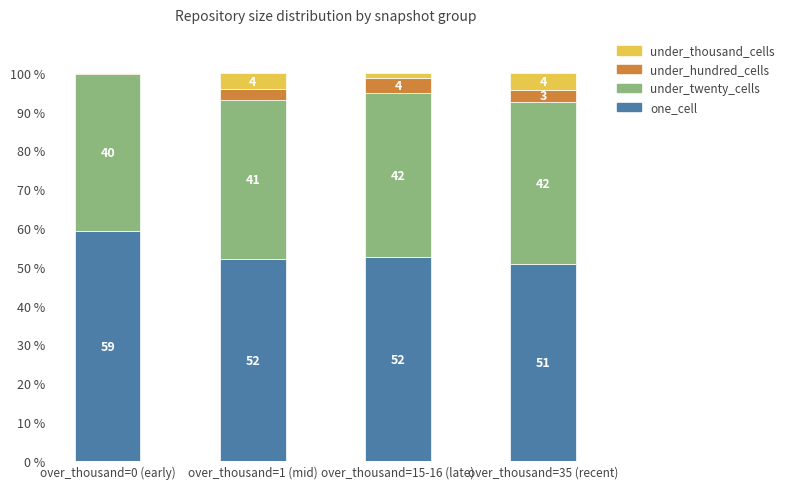

Between over_thousand=1 (mid) and over_thousand=35 (recent), which series saw the biggest shift?

one_cell